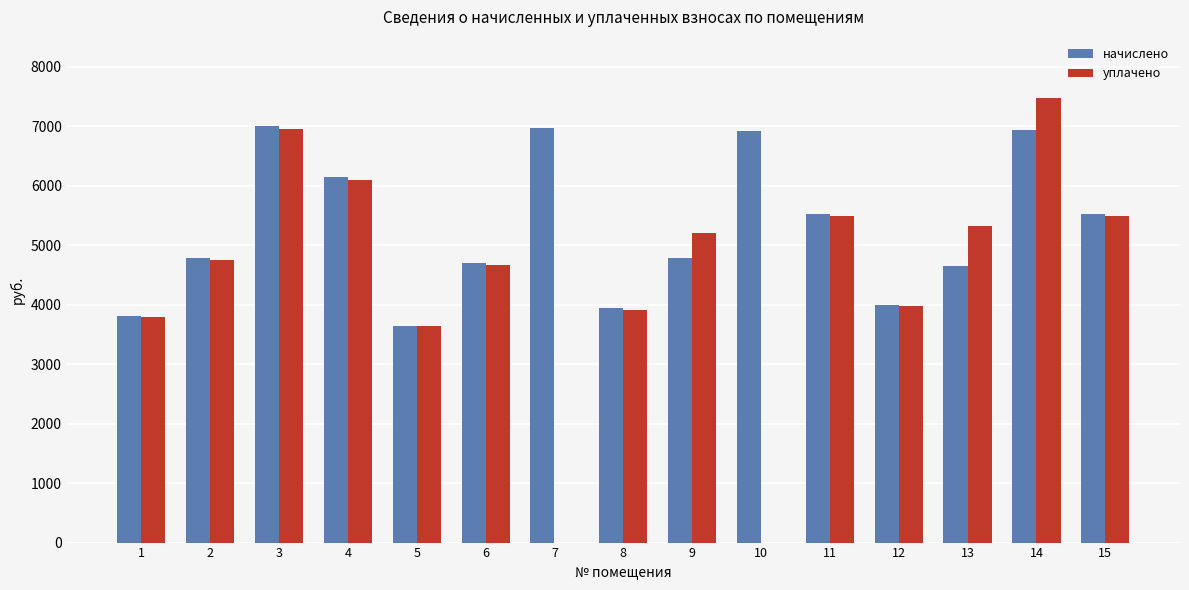

What is the sum of all начислено values?

79298.1